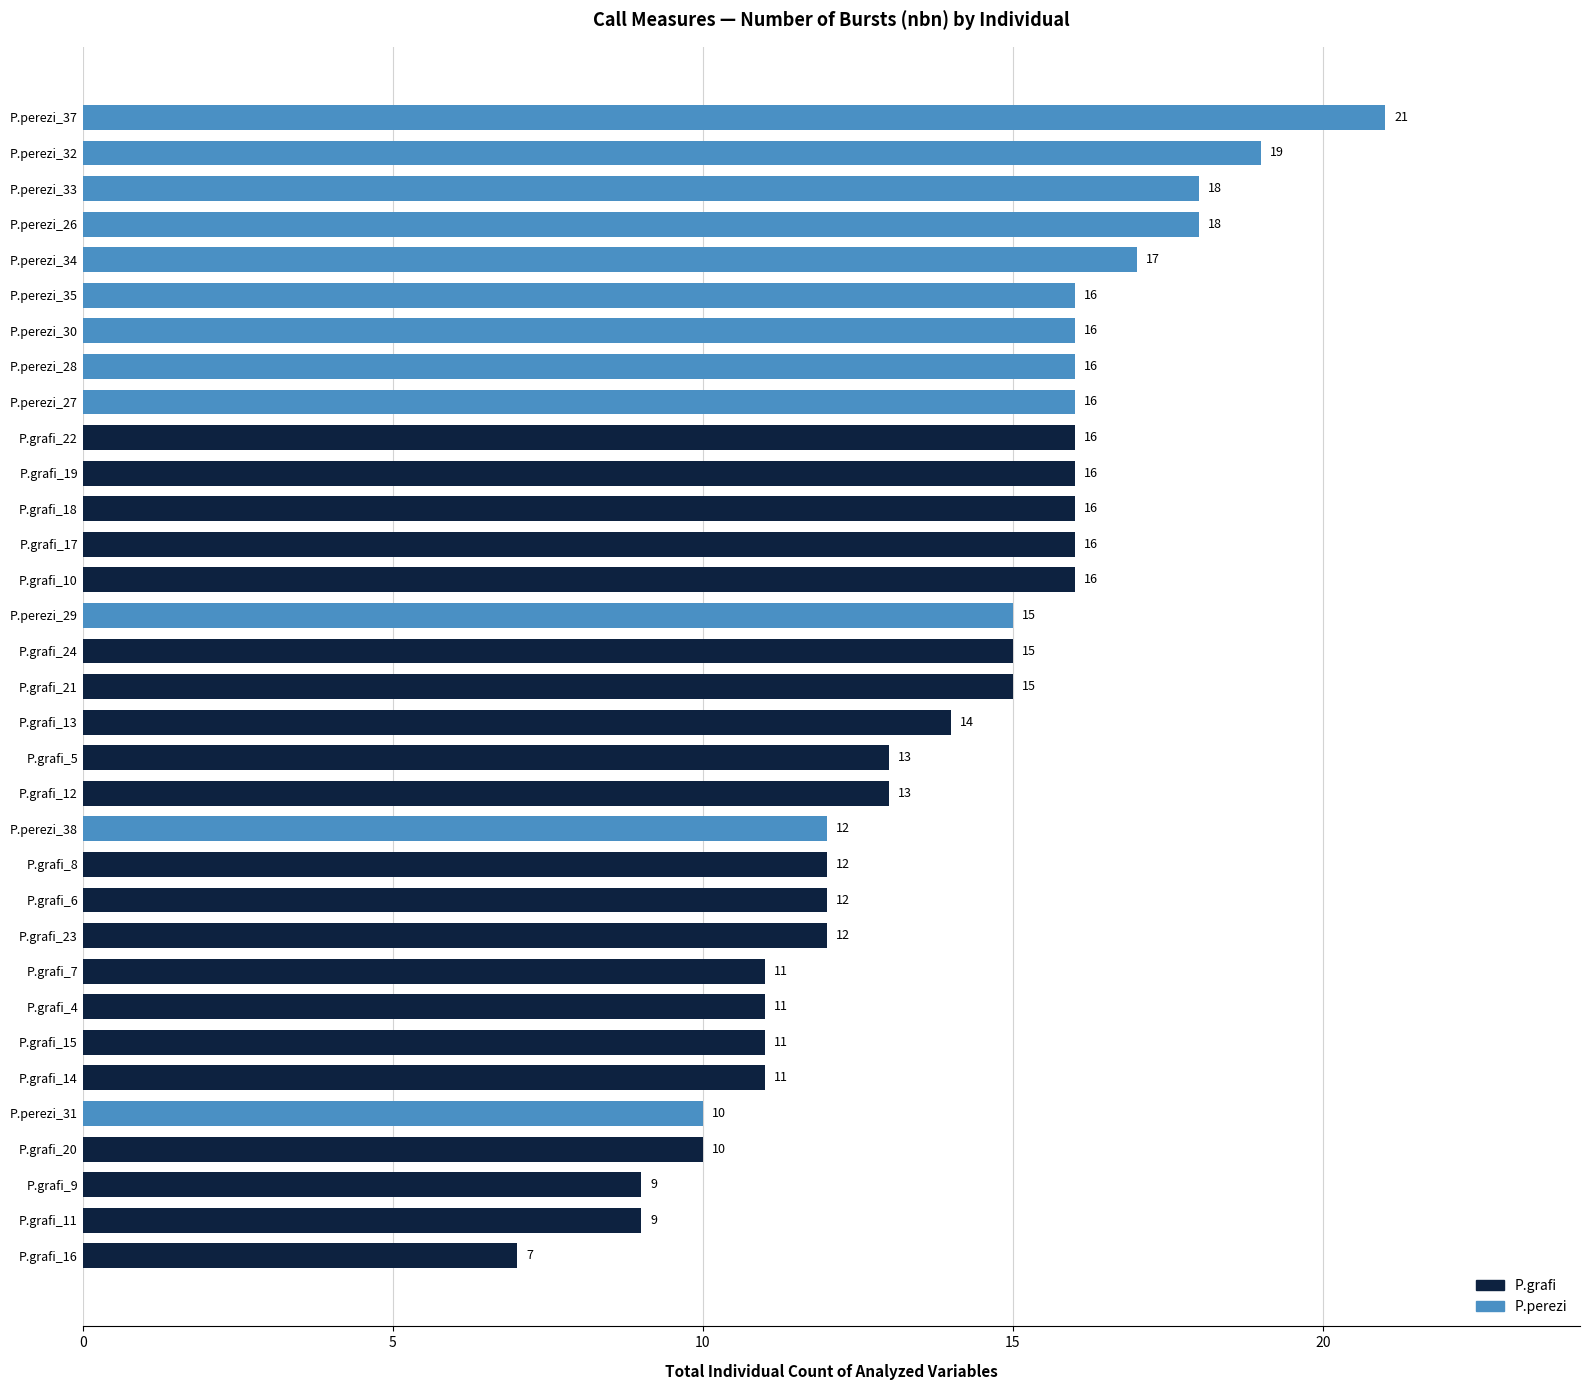

The chart shows a value of 11 at P.grafi_7. True or false?

True